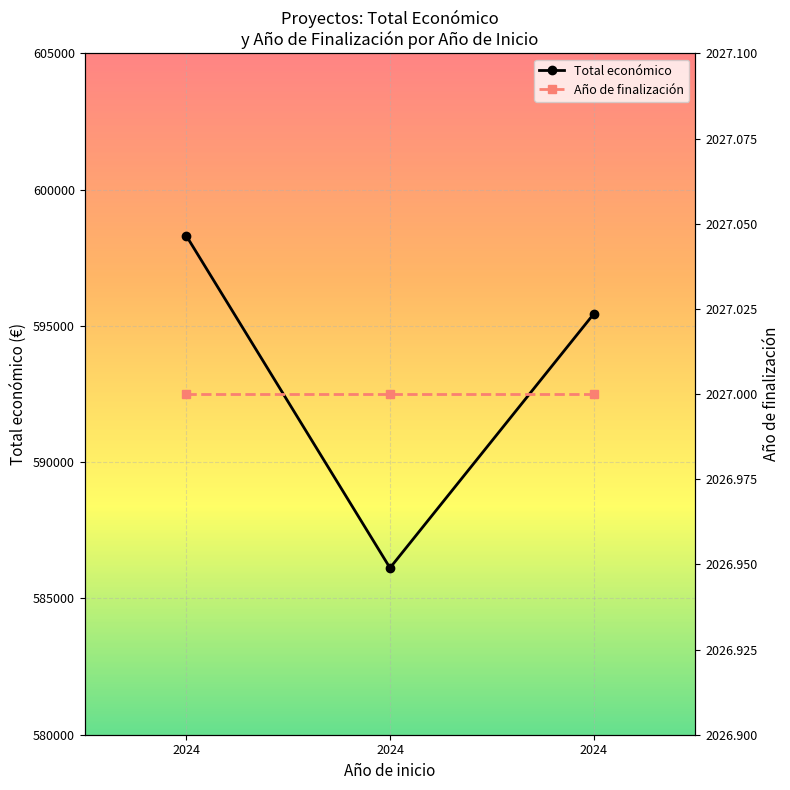

Rank the categories by value from lowest to highest.

2024, 2024, 2024